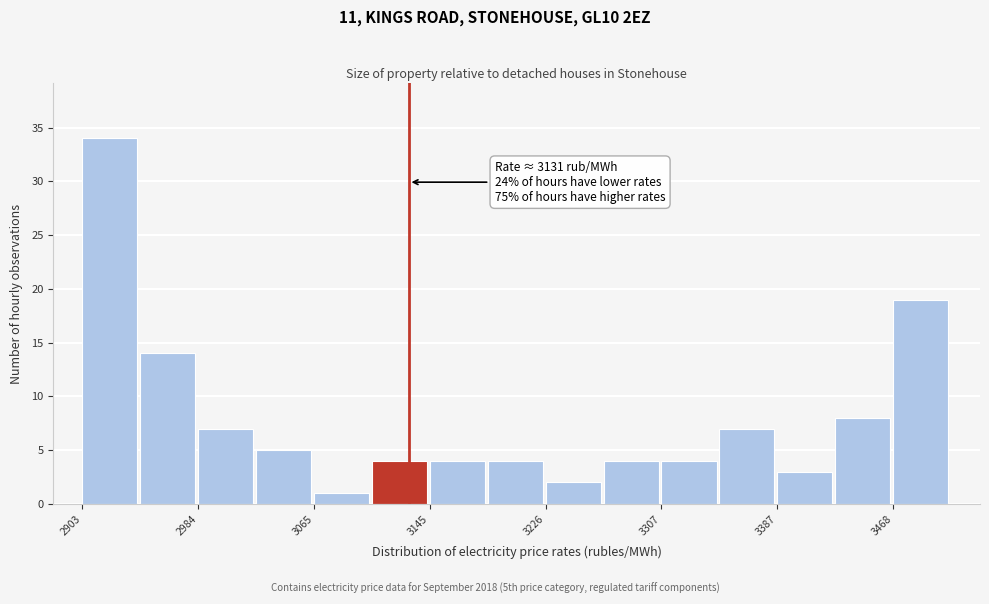

Which range on the x-axis has the tallest bar?

2900 to 2940